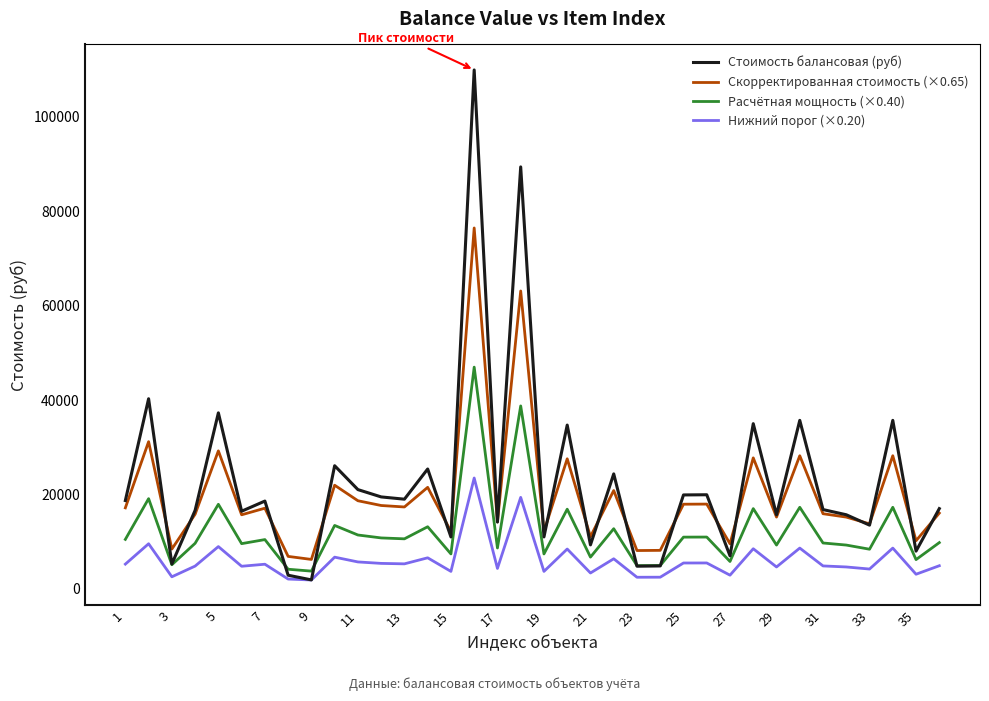

Rank the series by their average value, from highest to lowest.

Стоимость балансовая (руб), Скорректированная стоимость (×0.65), Расчётная мощность (×0.40), Нижний порог (×0.20)